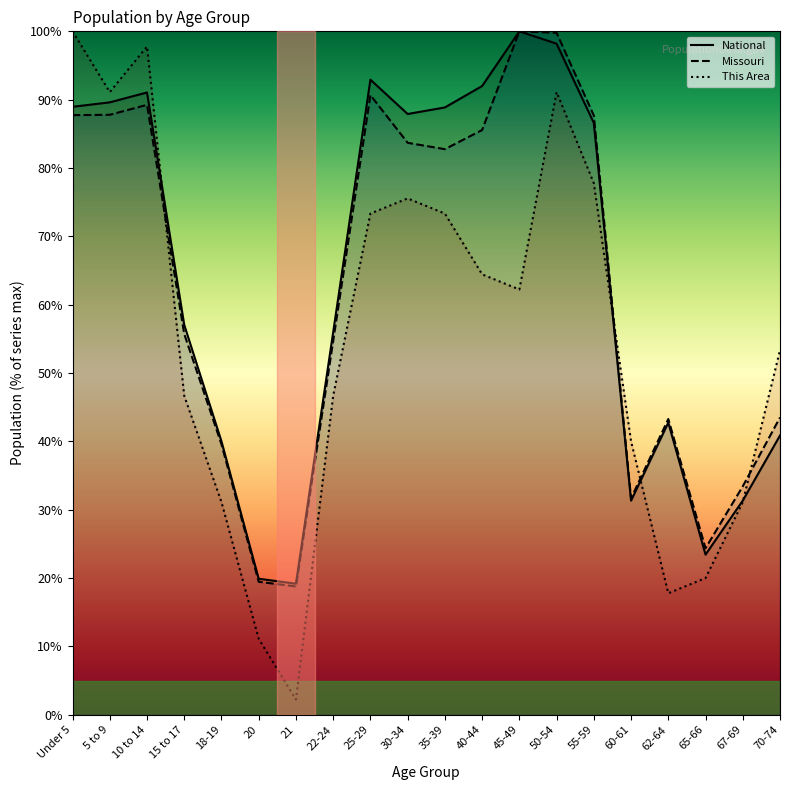

At which category does National reach its first local peak?

10 to 14